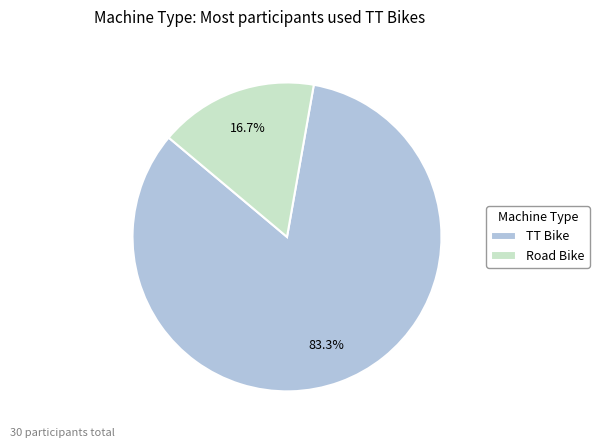

How many segments does this pie chart have?

2